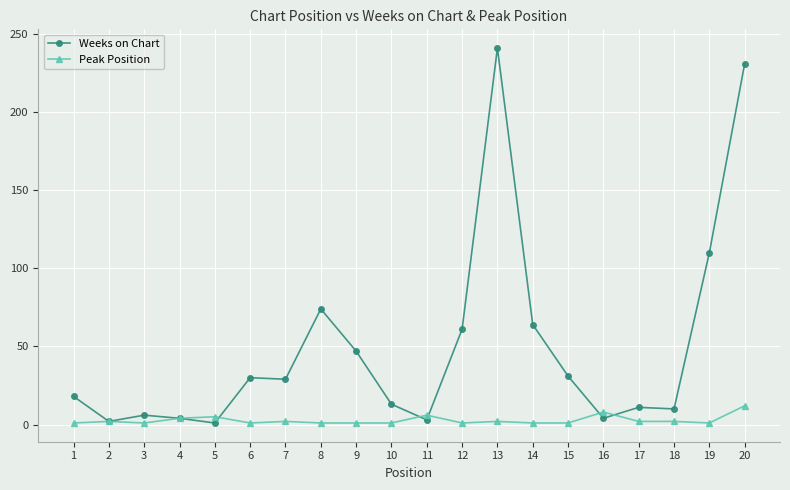

List the series in order of their peak value, lowest first.

Peak Position, Weeks on Chart